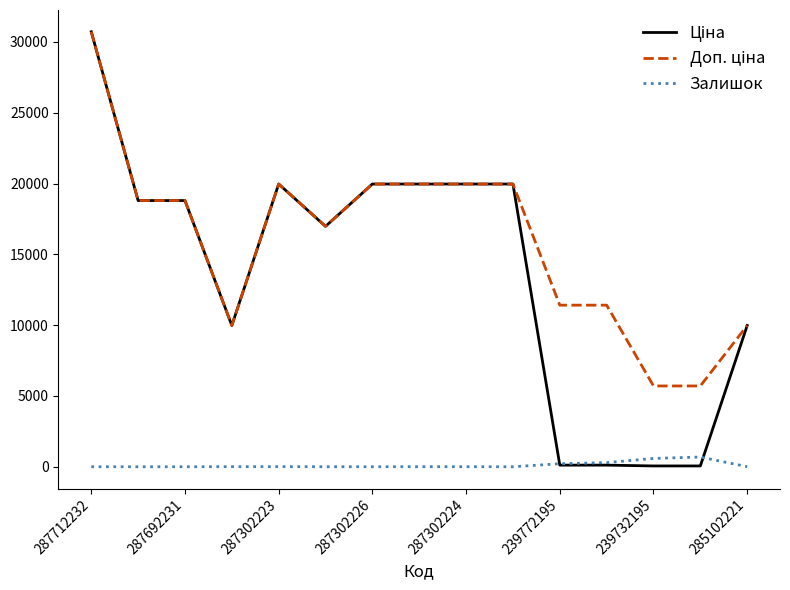

What is the greatest value displayed?

30717.1